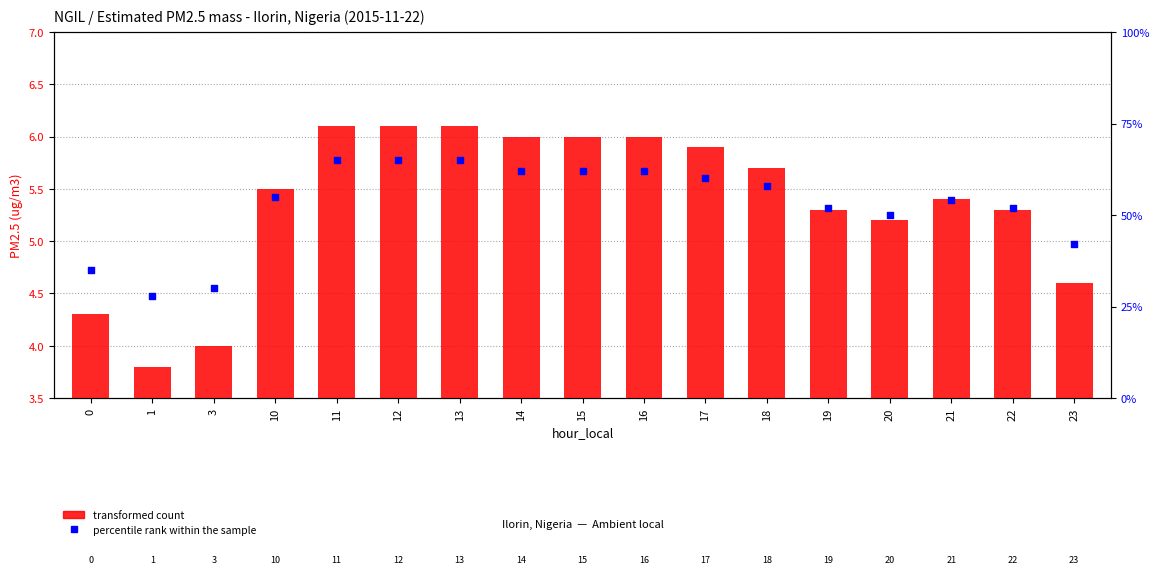

Which series has the widest spread of Y values?

transformed count